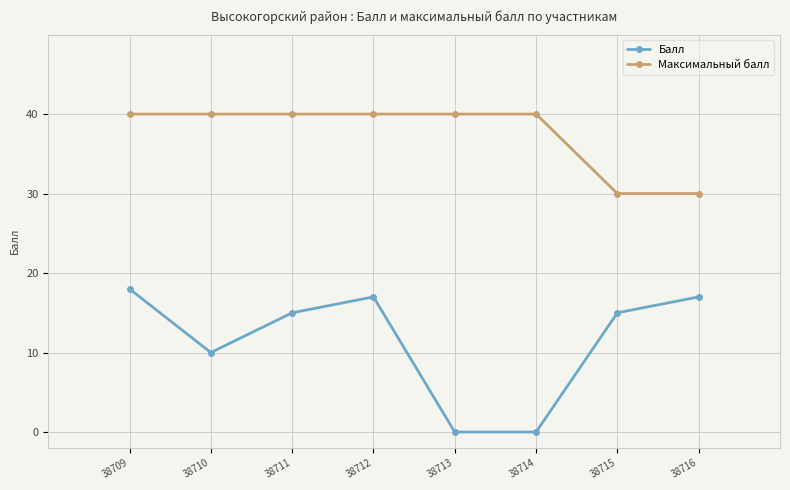

At how many categories does at least one series exceed 24?

8